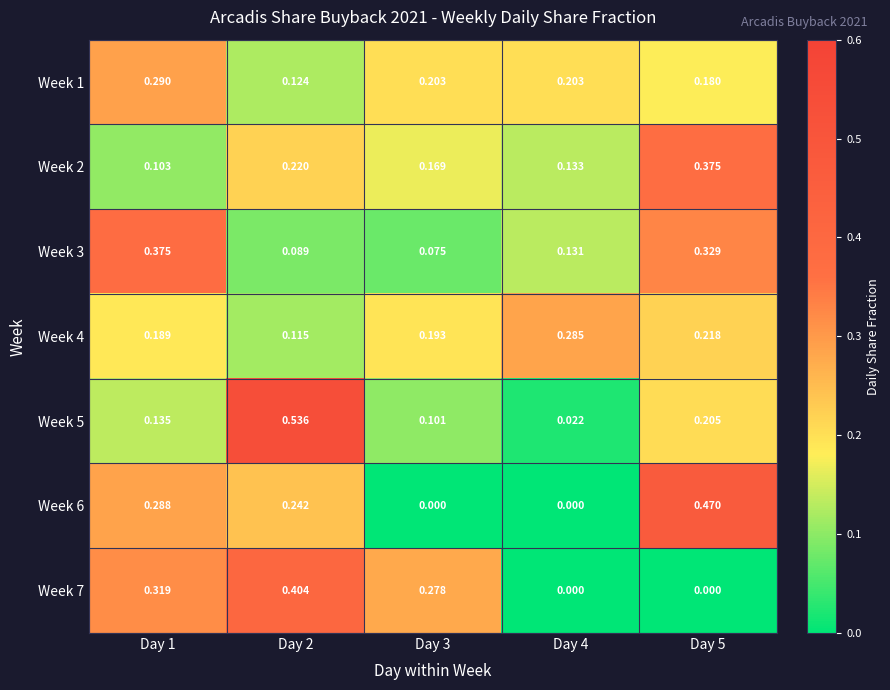

Is the value of Week 1 at Day 3 greater than the value of Week 2 at Day 2?

No